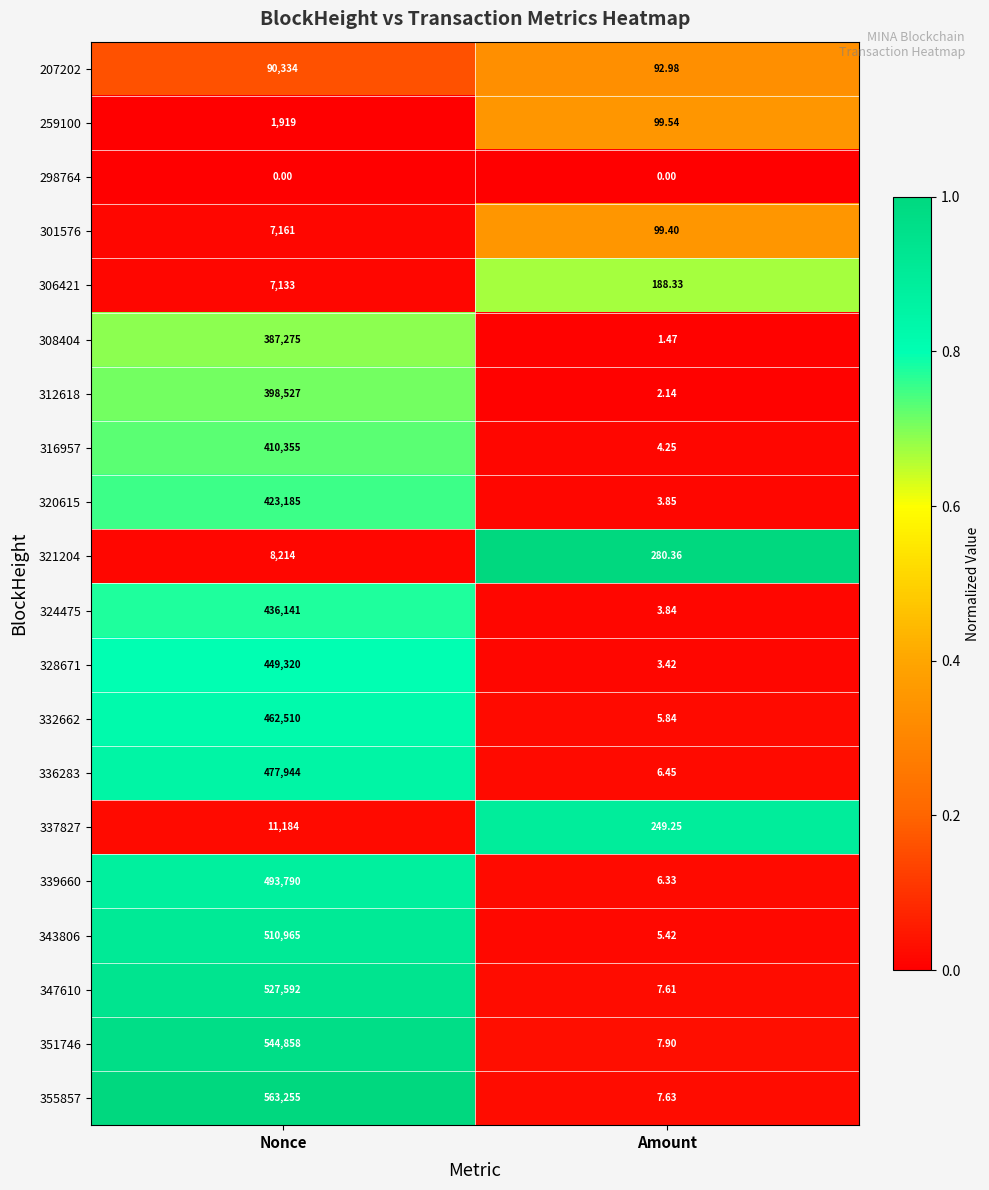

At Nonce, list the series in order from largest to smallest.

355857, 351746, 347610, 343806, 339660, 336283, 332662, 328671, 324475, 320615, 316957, 312618, 308404, 207202, 337827, 321204, 301576, 306421, 259100, 298764